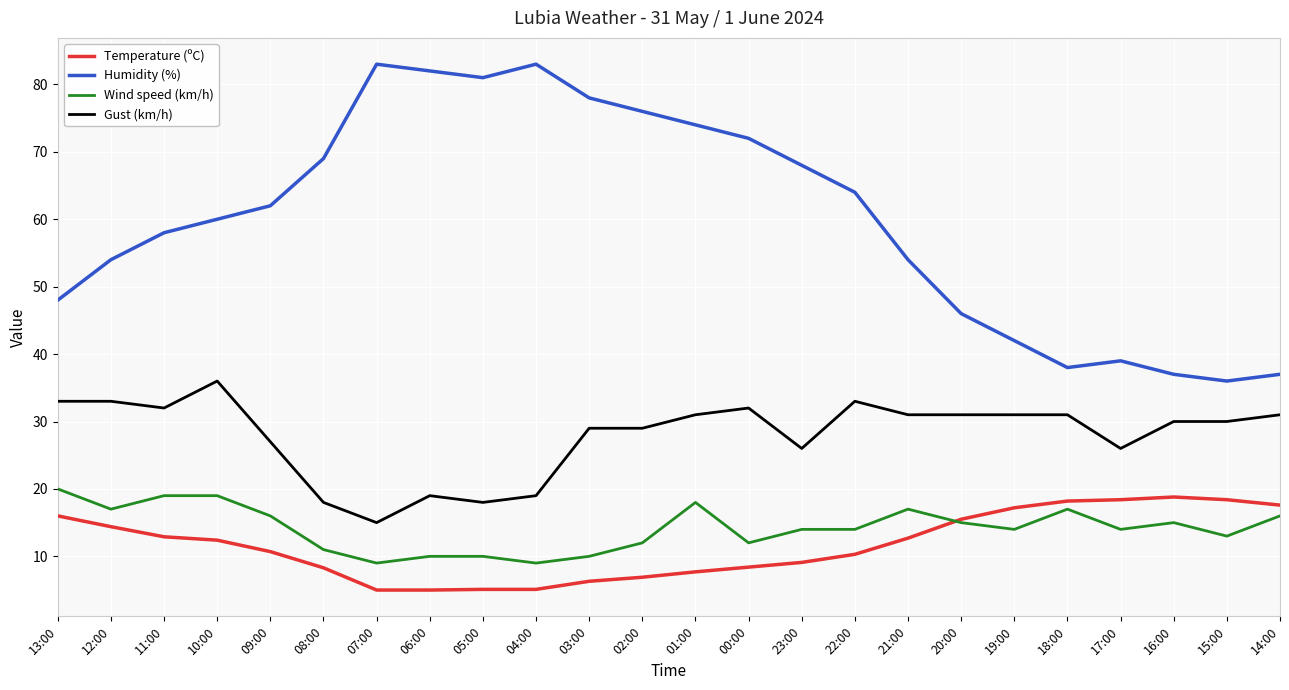

Which series has the widest spread of values?

Humidity (%)